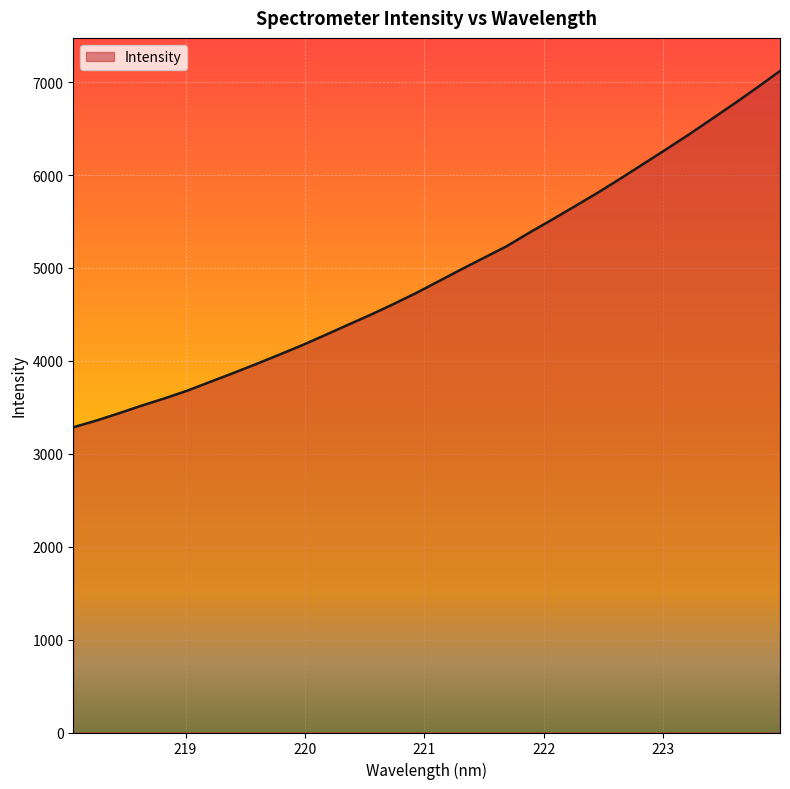

What is the greatest value displayed?

7120.1